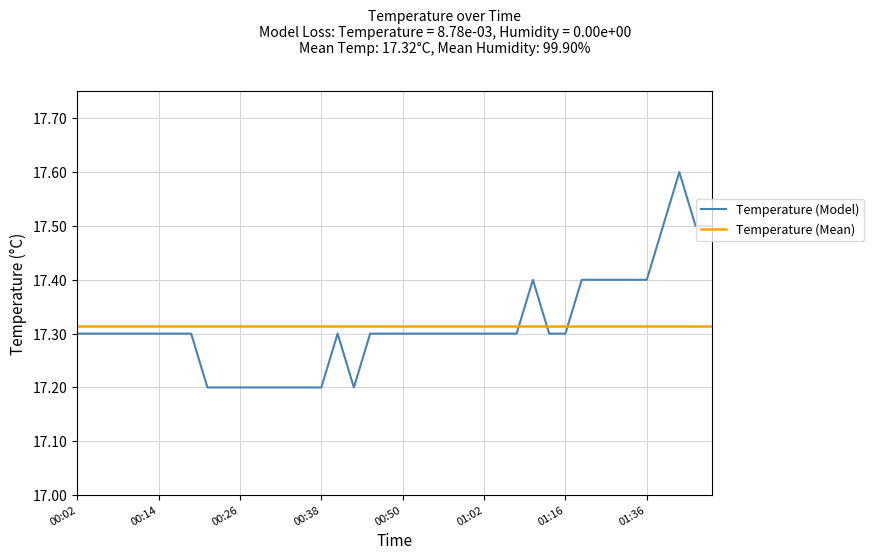

What is the difference between the second highest and minimum values?

0.3